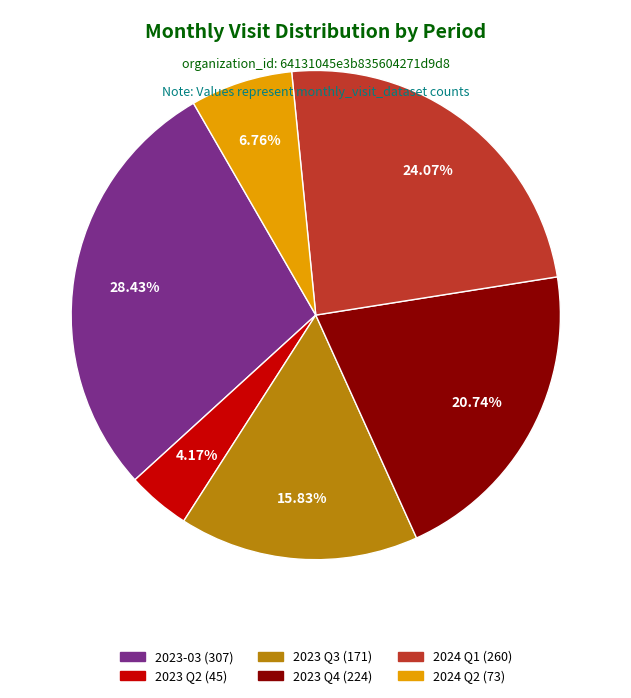

Does any single category account for the majority?

No